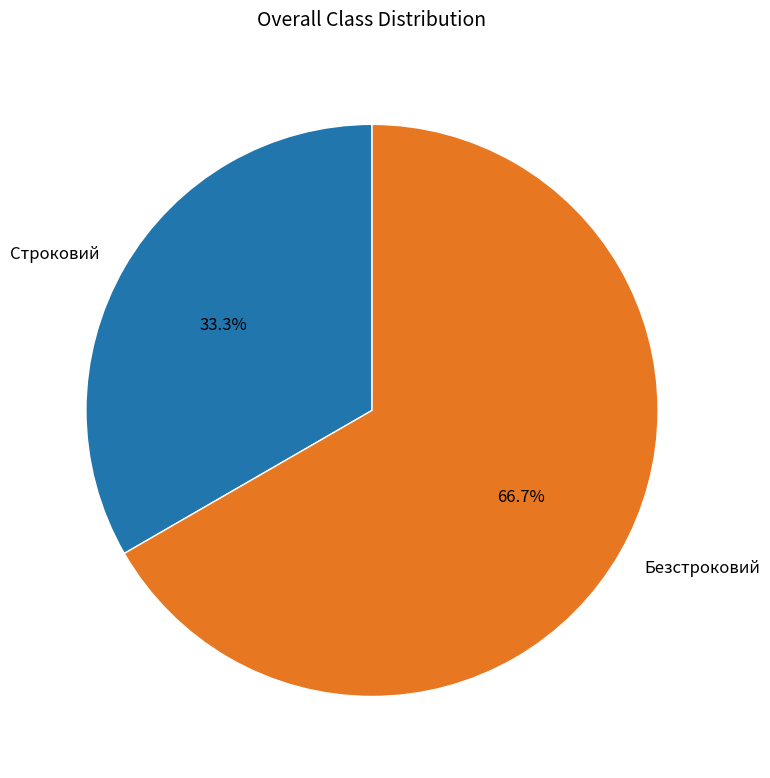

How many slices are in this pie chart?

2